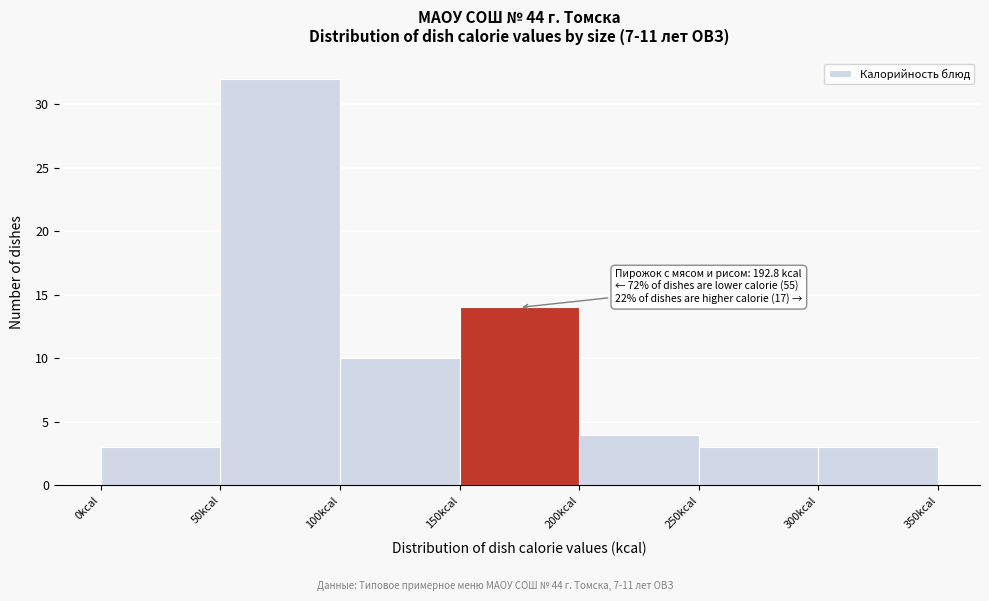

Over which range of the x-axis is the bar tallest?

50 to 100